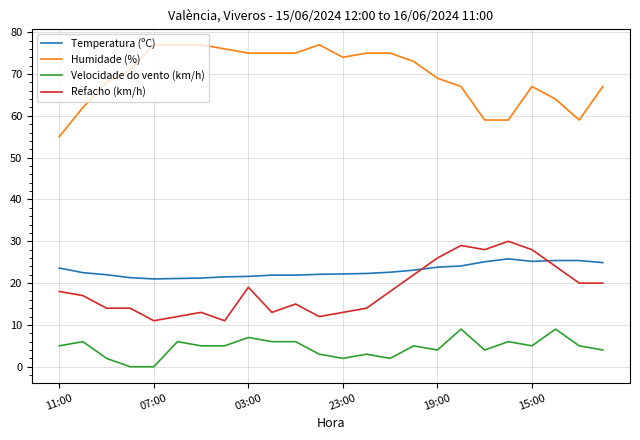

What are all the series names shown in the legend?

Temperatura (ºC), Humidade (%), Velocidade do vento (km/h), Refacho (km/h)